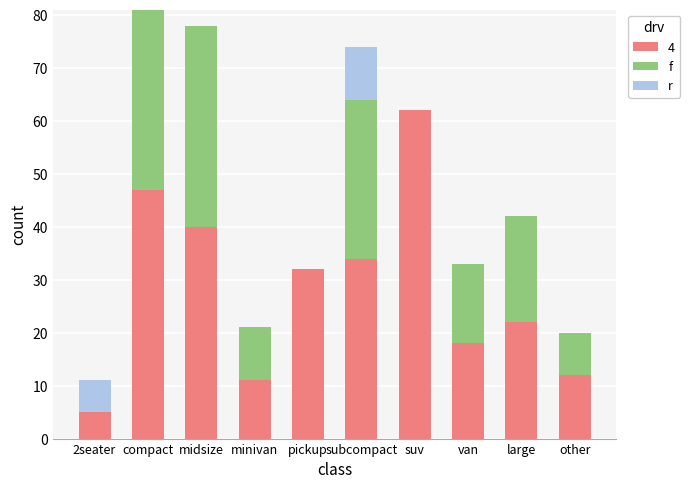

What is the total value across all series at subcompact?

74